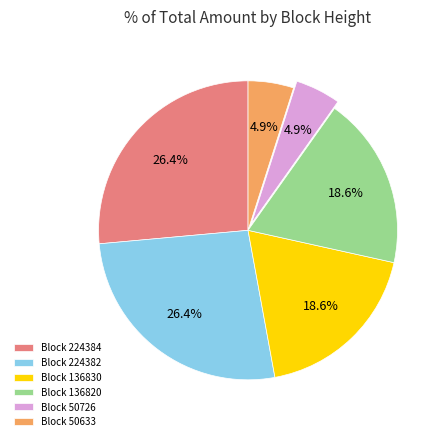

To the nearest percent, what is the average slice percentage?

17%